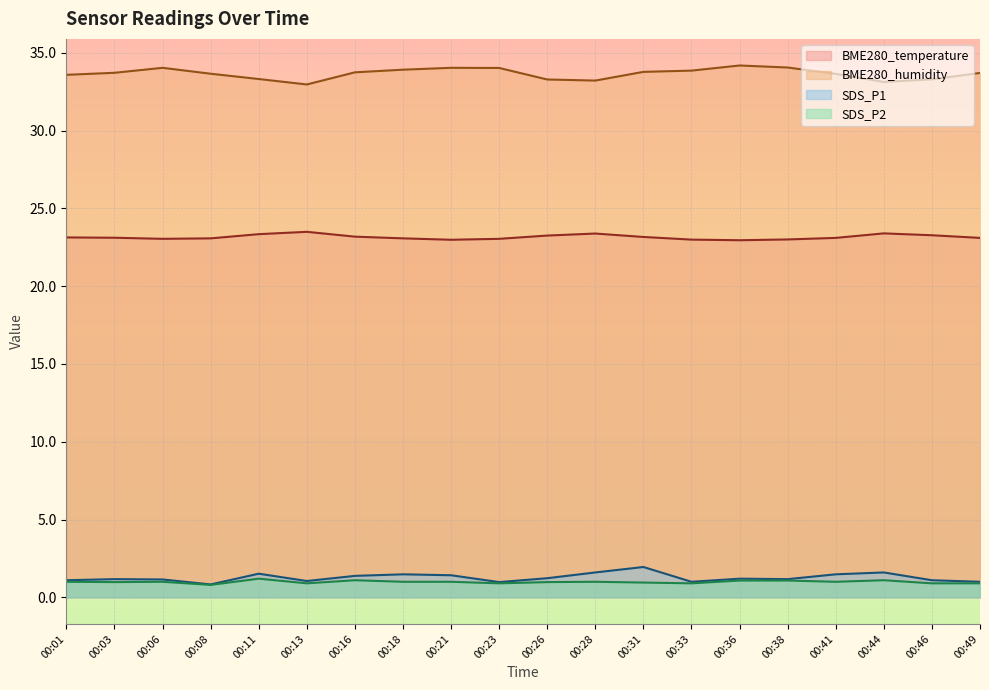

True or false: SDS_P2 and BME280_humidity cross at least once.

False